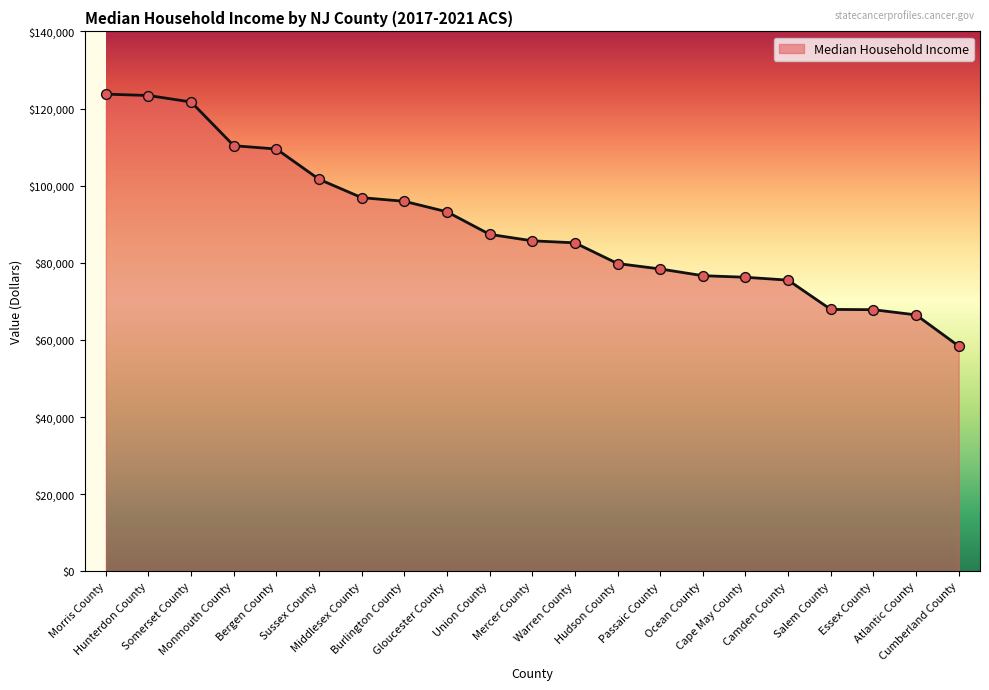

What is the change in value from Burlington County to Mercer County?

-10248